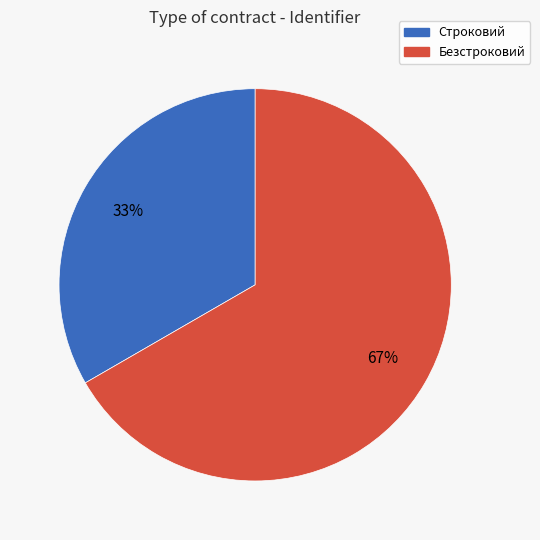

Count the number of slices in the pie.

2